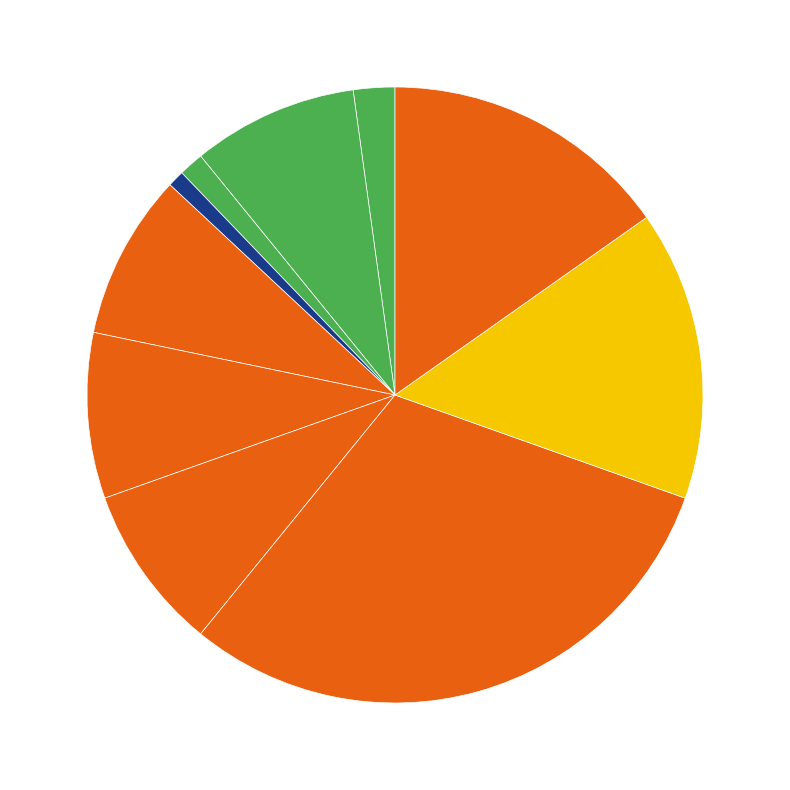

To the nearest percent, what is the difference between the largest and smallest slice percentages?

30%